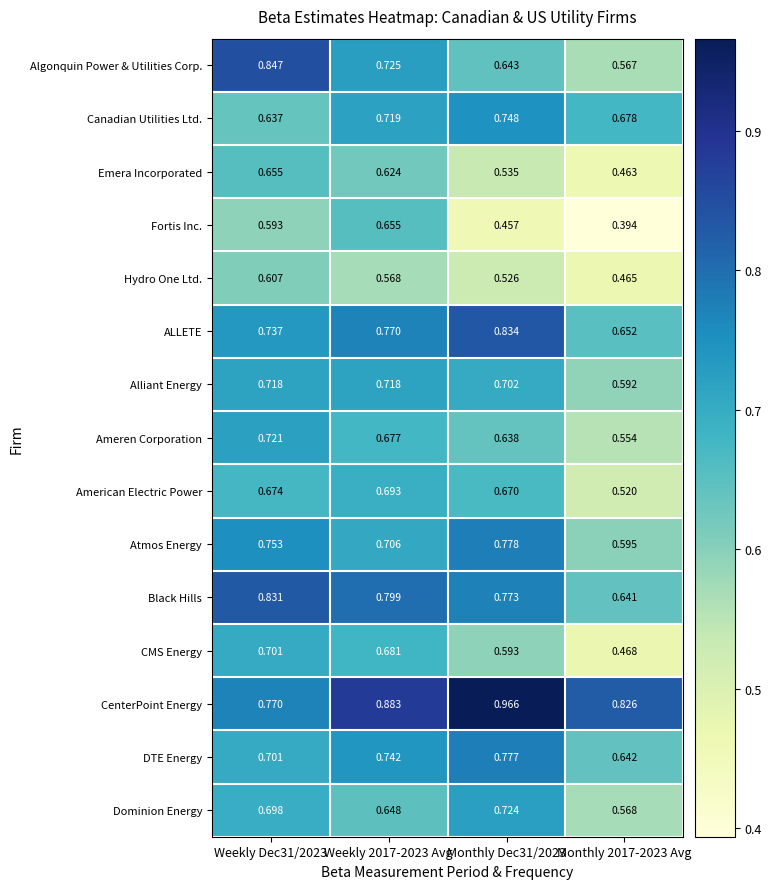

Rank the series at Weekly 2017-2023 Avg from highest to lowest value.

CenterPoint Energy, Black Hills, ALLETE, DTE Energy, Algonquin Power & Utilities Corp., Canadian Utilities Ltd., Alliant Energy, Atmos Energy, American Electric Power, CMS Energy, Ameren Corporation, Fortis Inc., Dominion Energy, Emera Incorporated, Hydro One Ltd.